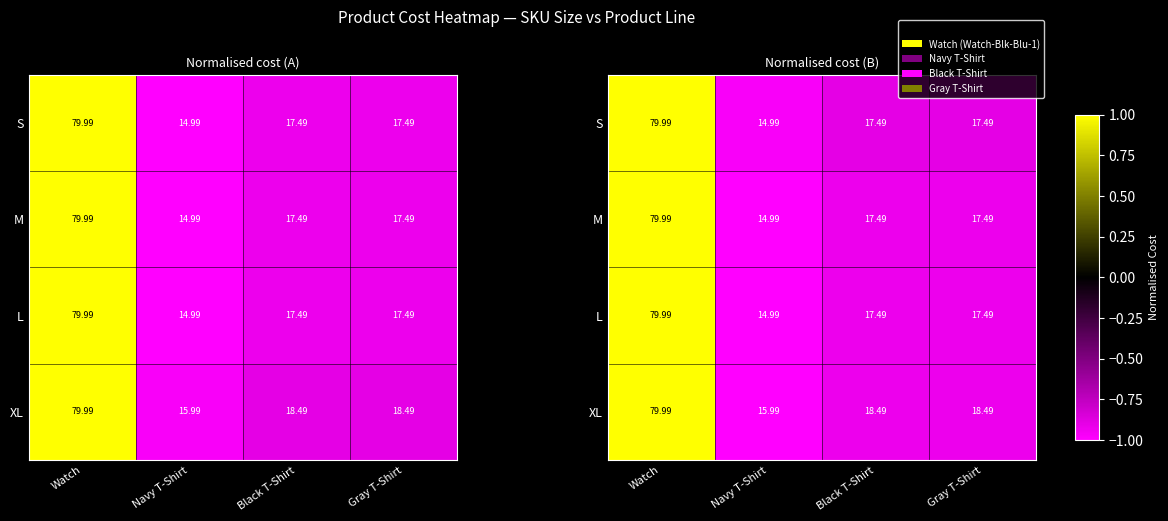

Read the M value at Black T-Shirt.

-0.9